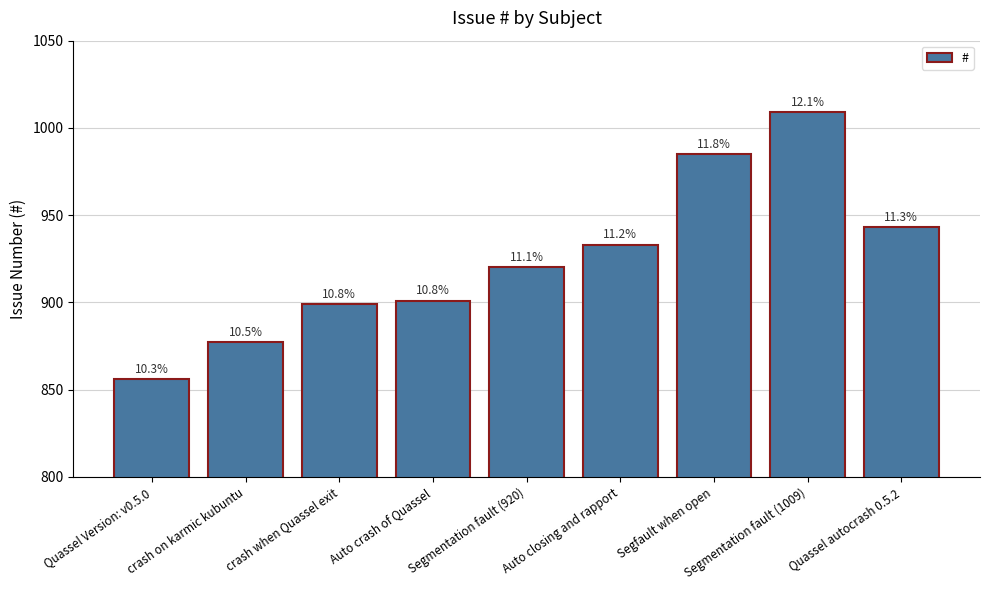

True or false: the data shows 1575 at Auto closing and rapport.

False